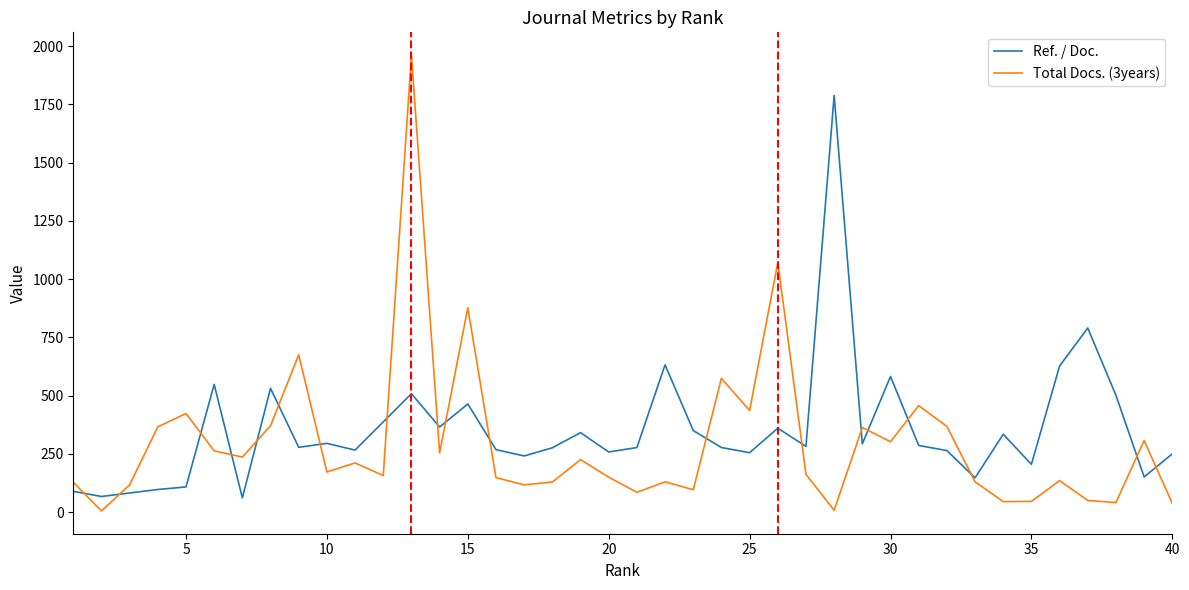

Rank the series by their maximum value, from lowest to highest.

Ref. / Doc., Total Docs. (3years)